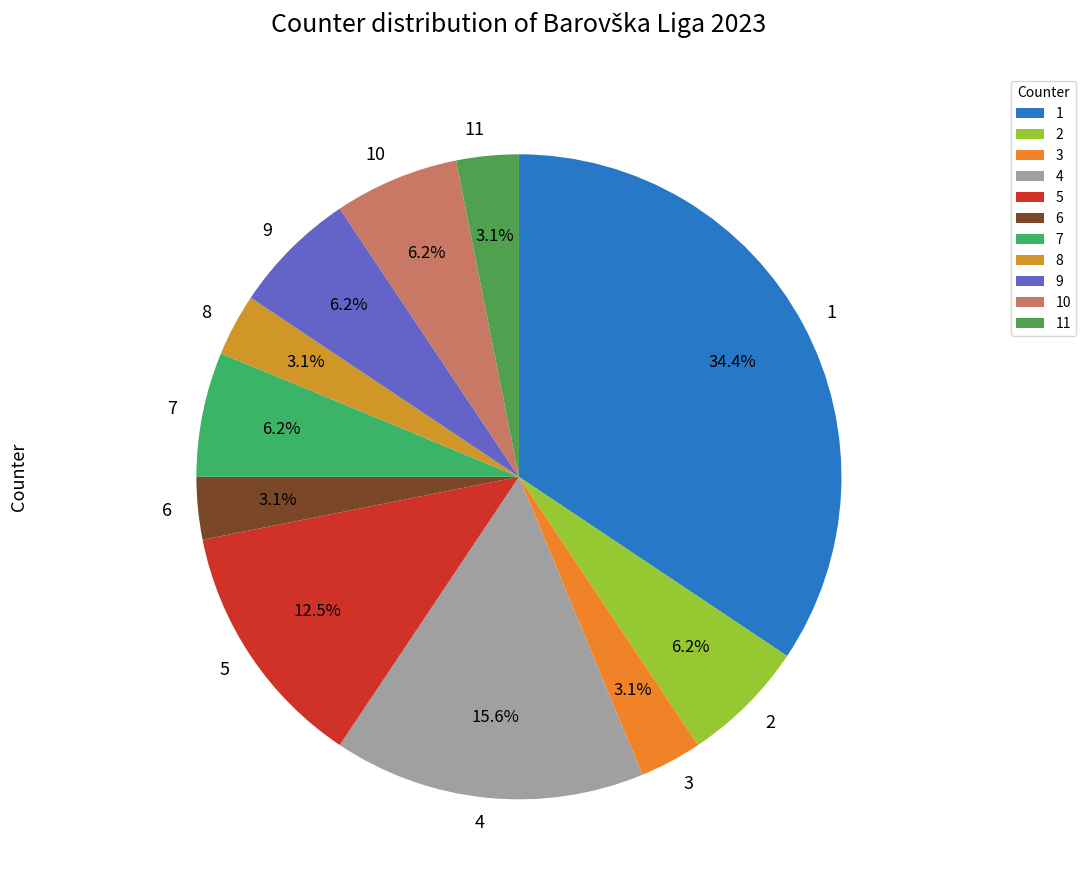

To the nearest percent, what is the average slice percentage?

9%